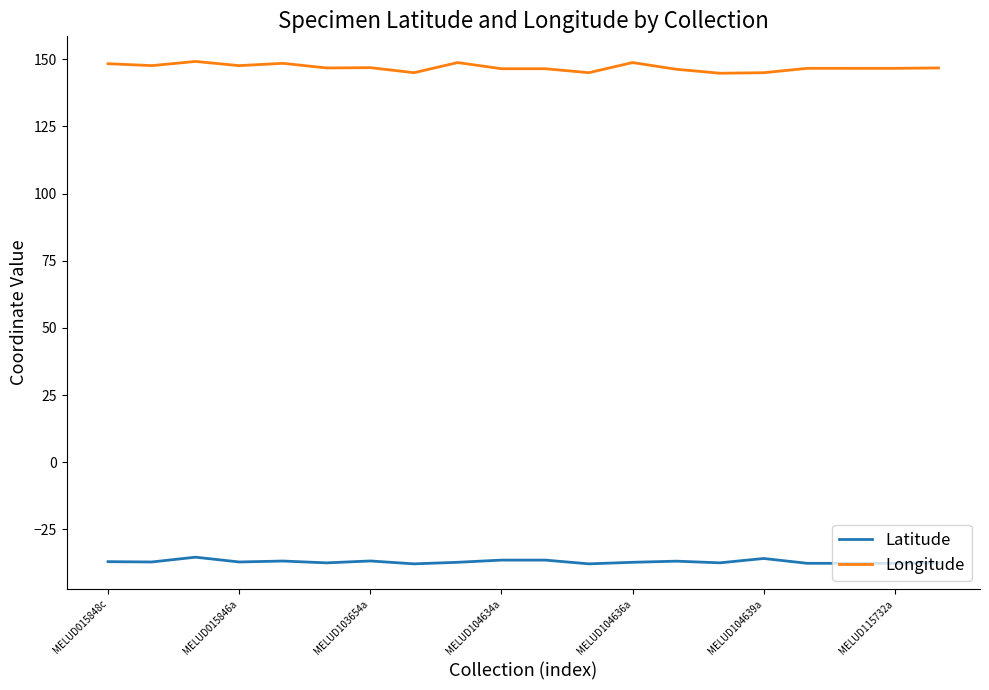

Which series has the largest total across all categories?

Longitude